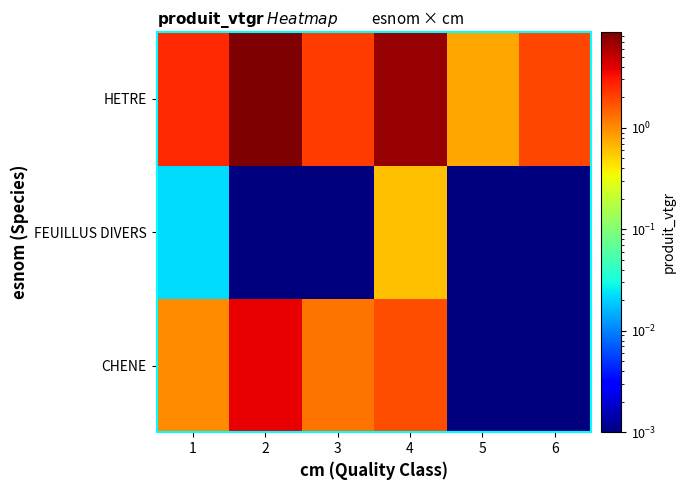

At which category is the sum across all series the highest?

2